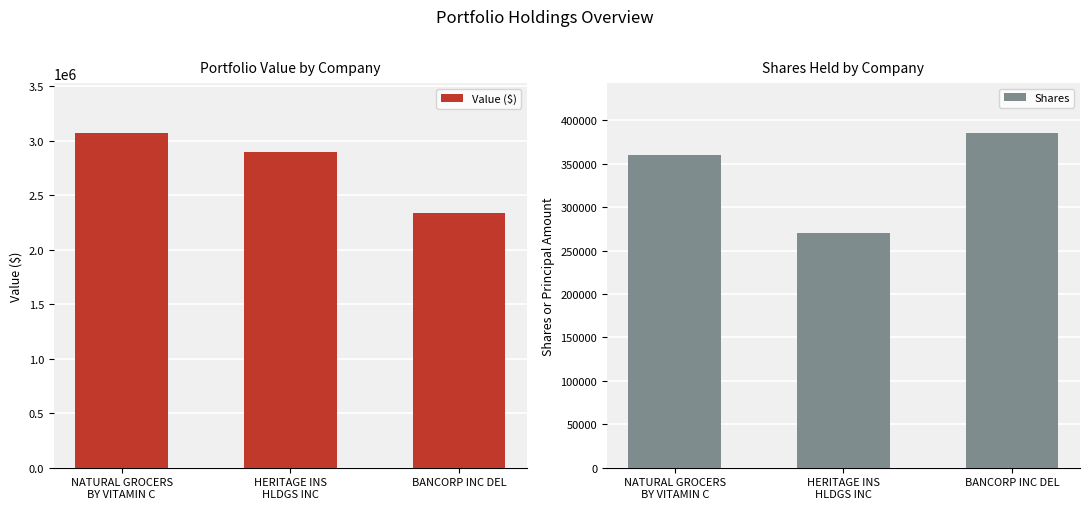

Where does the Value ($) series first go above 2898000?

NATURAL GROCERS
BY VITAMIN C